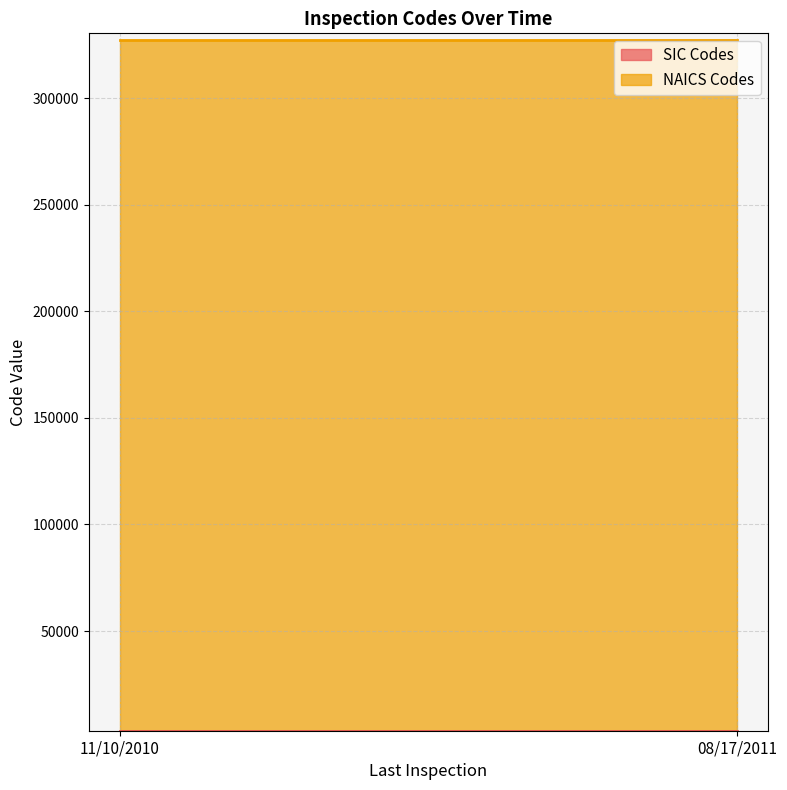

List the series in order of their overall mean, highest first.

NAICS Codes, SIC Codes